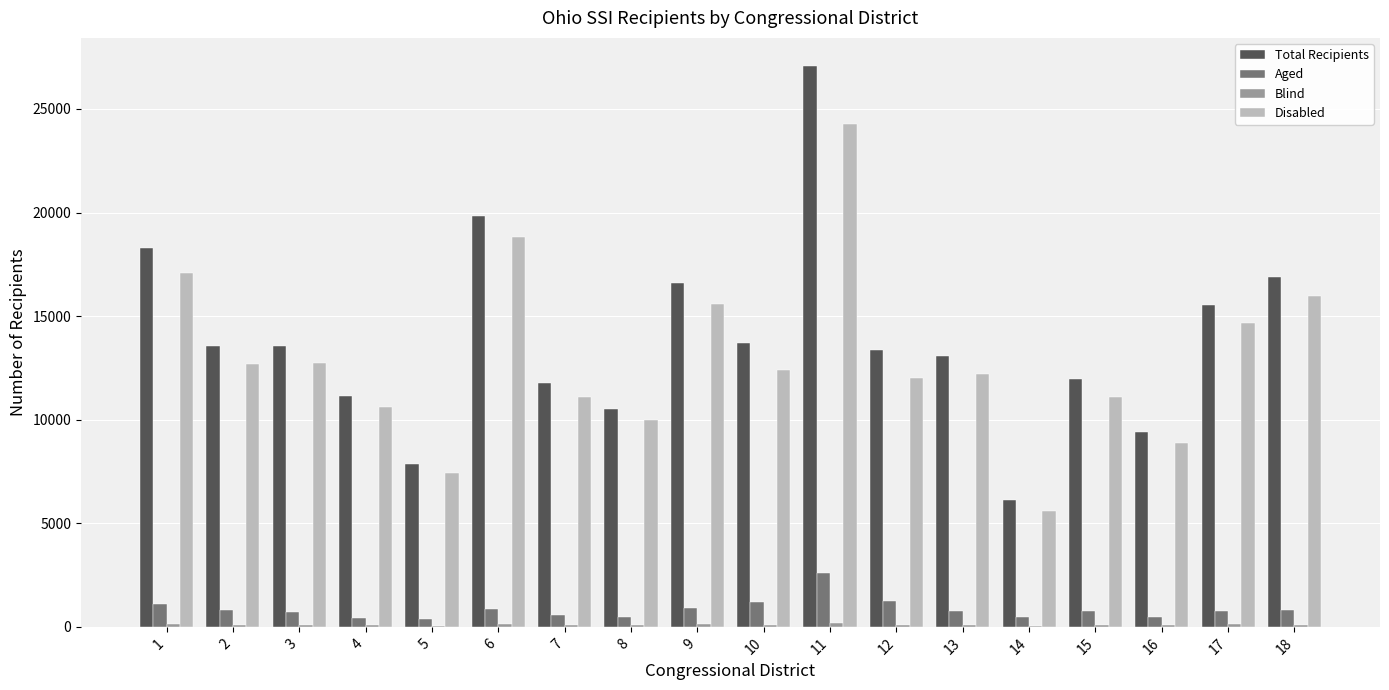

What is the sum of all Disabled values?

233165